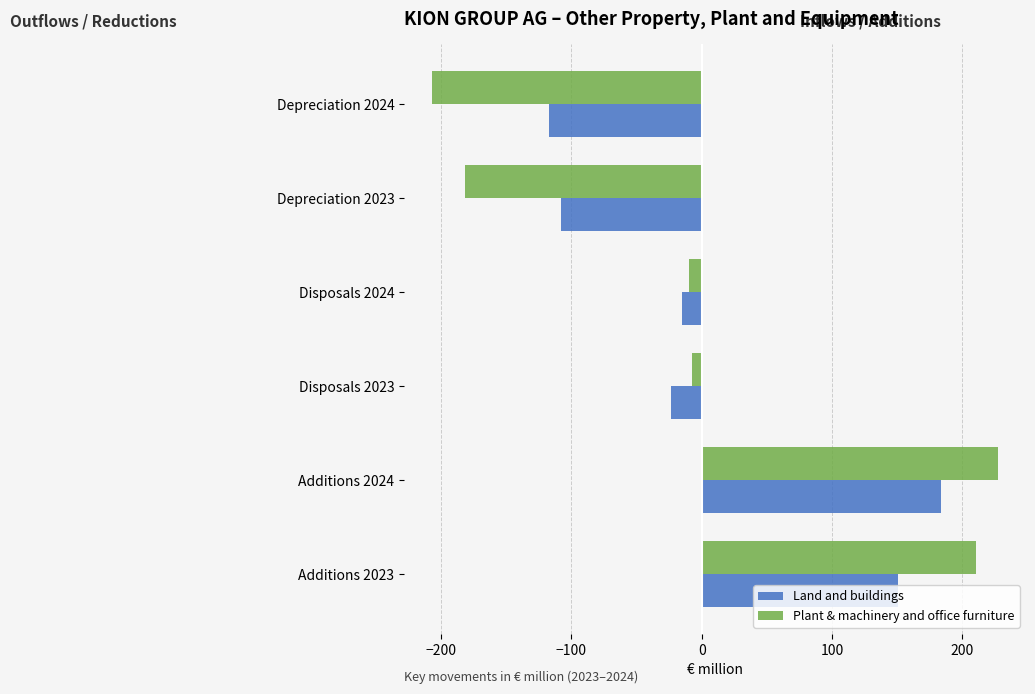

Rank the series by their maximum value, from lowest to highest.

Land and buildings, Plant & machinery and office furniture